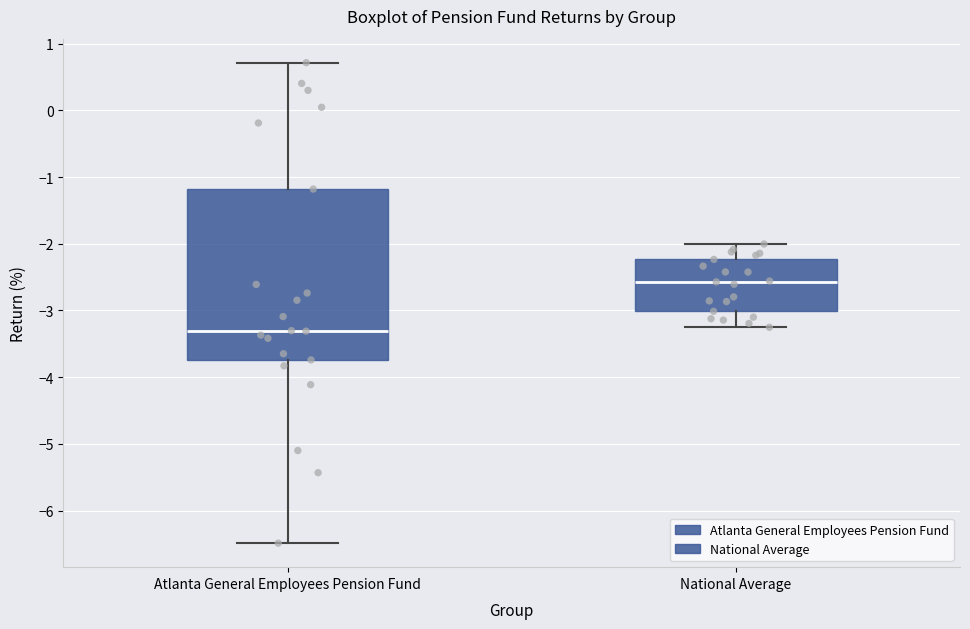

Reading left to right, transcribe this box plot: for each box, give where its median line is, the range the box spans, and where its two whiskers end, as read against the y-axis. The values are not printed on the chart, so give them approximately, as read against the axis.

Atlanta General Employees Pension Fund: median -3.3, box -3.7 to -1.2, whiskers -6.5 to 0.7
National Average: median -2.6, box -3.0 to -2.2, whiskers -3.3 to -2.0